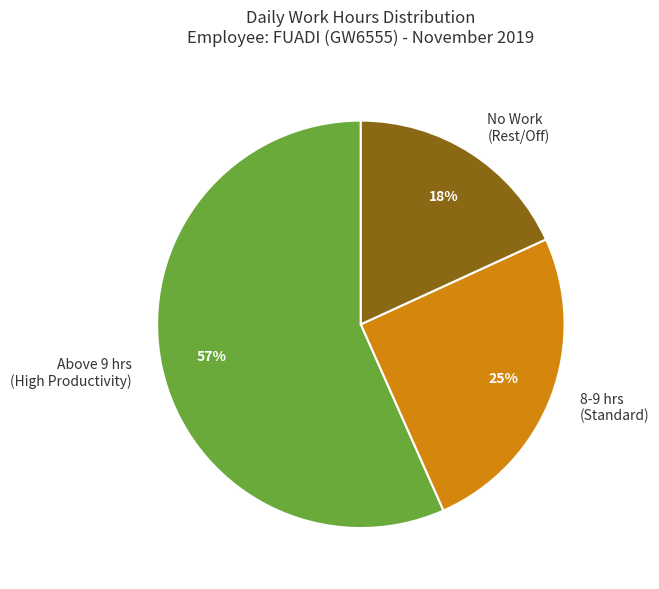

Count the number of slices in the pie.

3